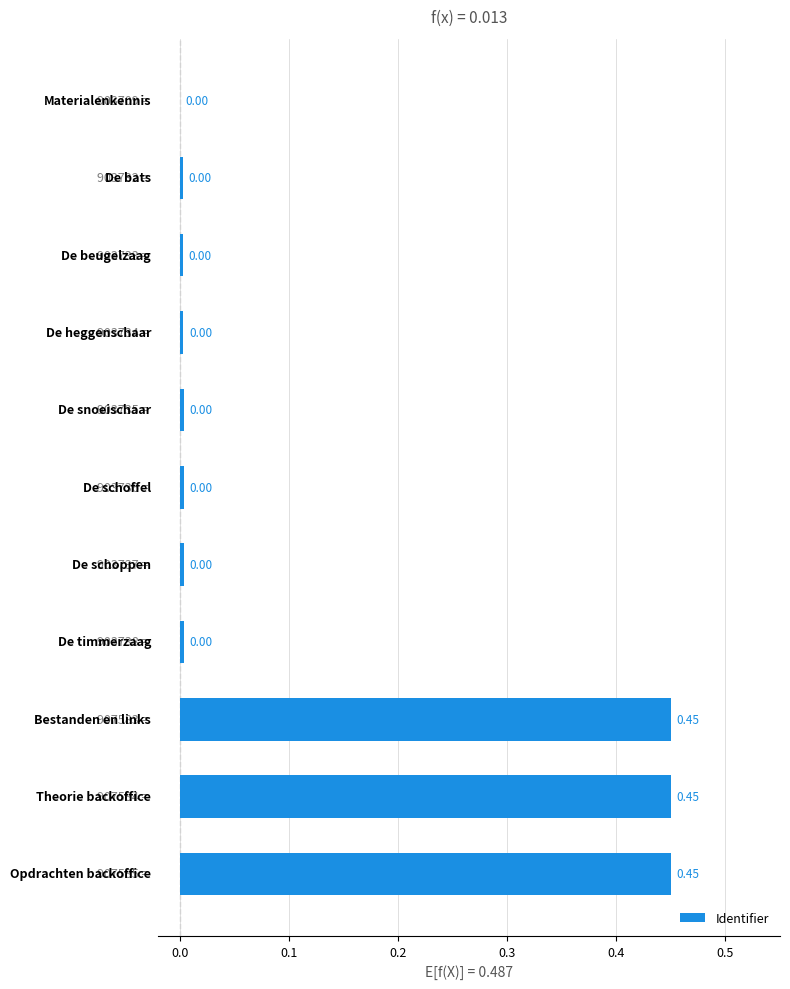

What is the sum of all values?

1.4